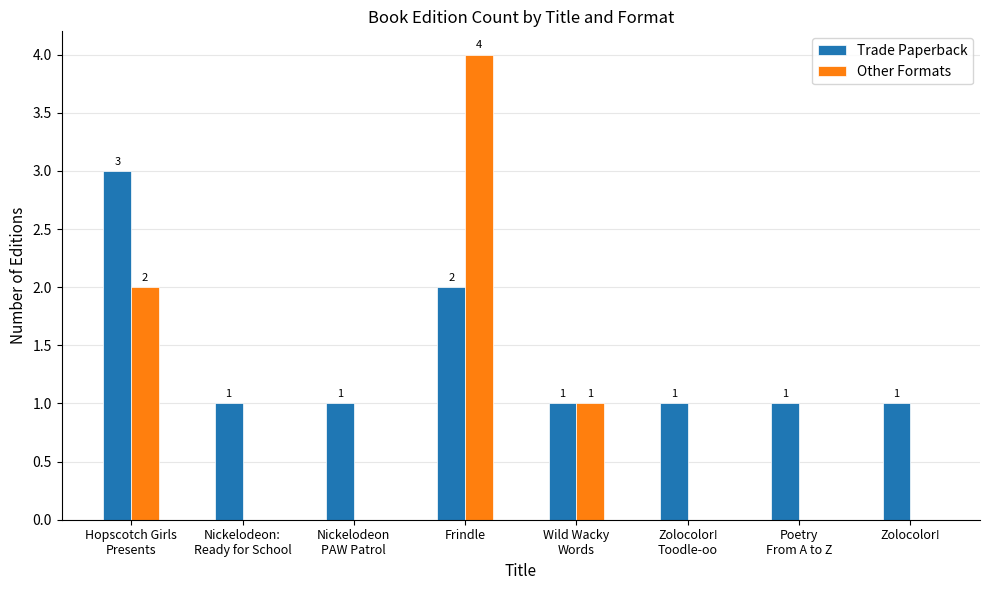

Does the chart contain stacked bars?

No